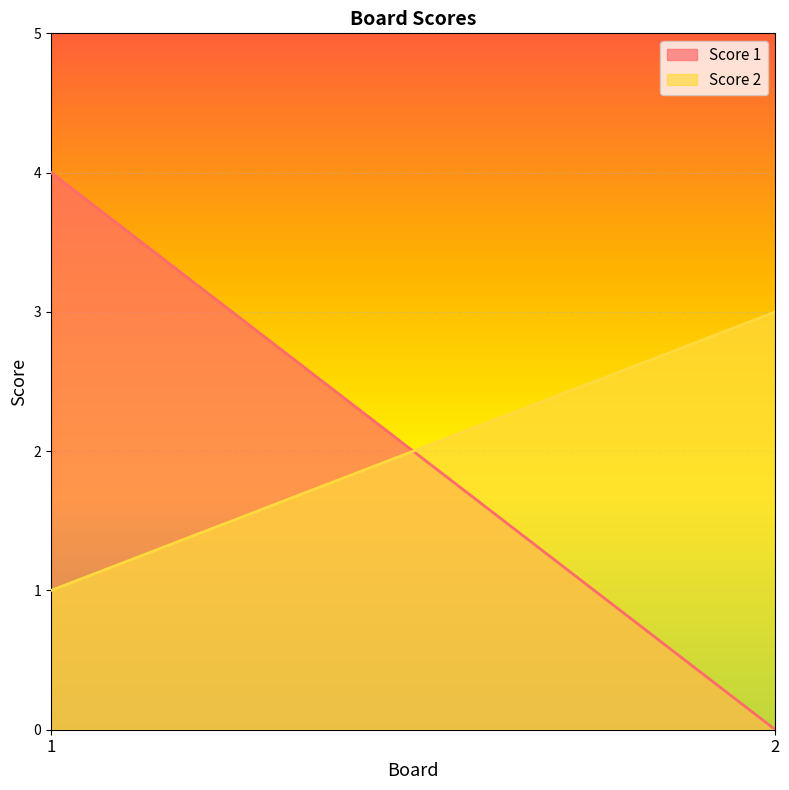

What is the spread (max minus min) of values at 1?

3